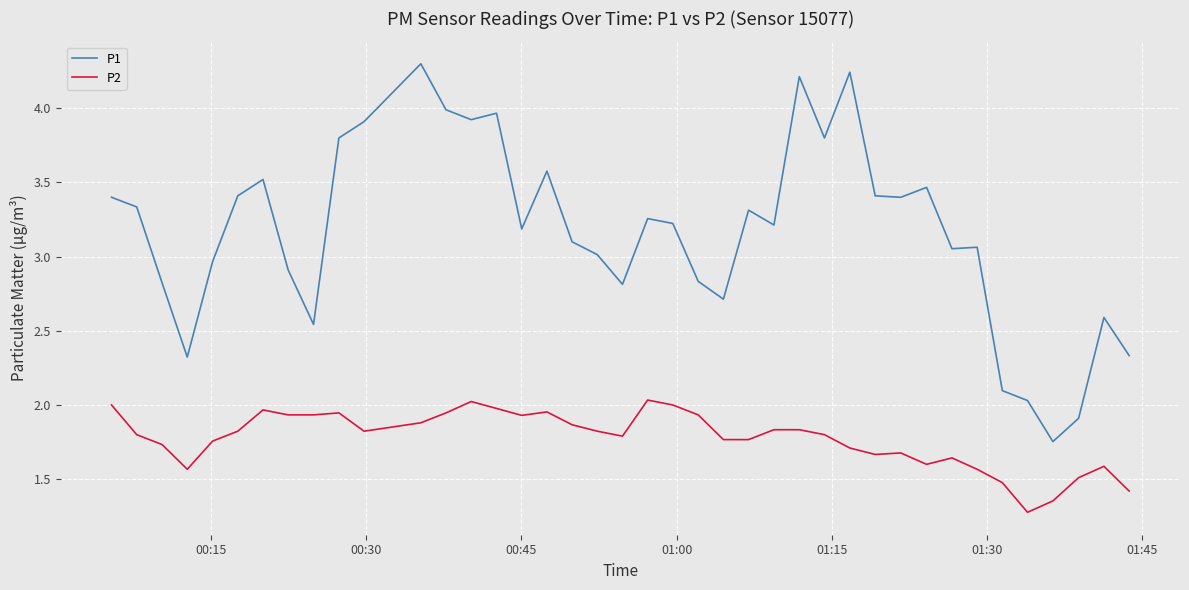

What is the difference between the maximum and minimum values in the P2 series?

0.8